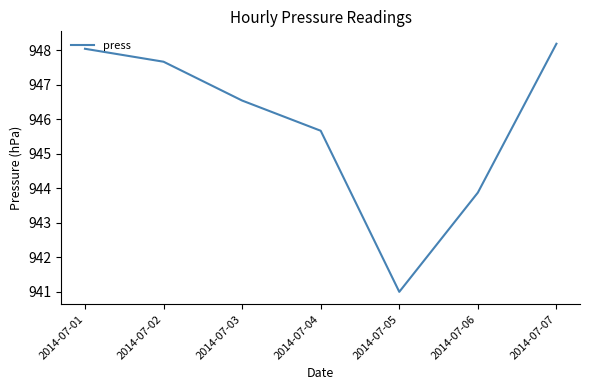

Where does the data first go above 946?

2014-07-01